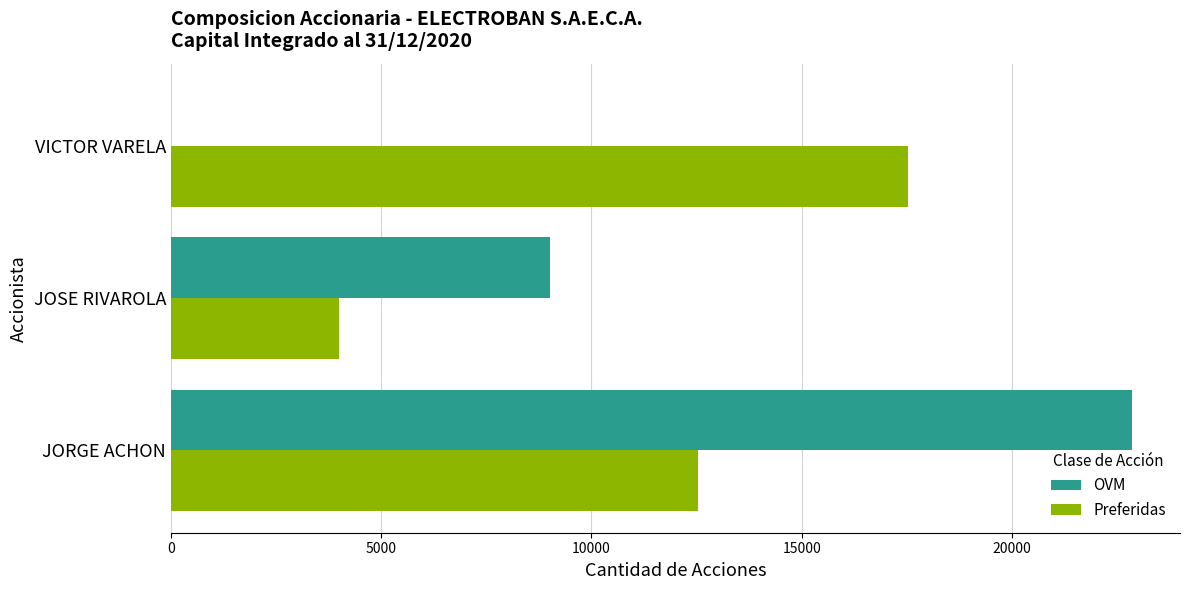

At which category is the sum across all series the highest?

JORGE ACHON